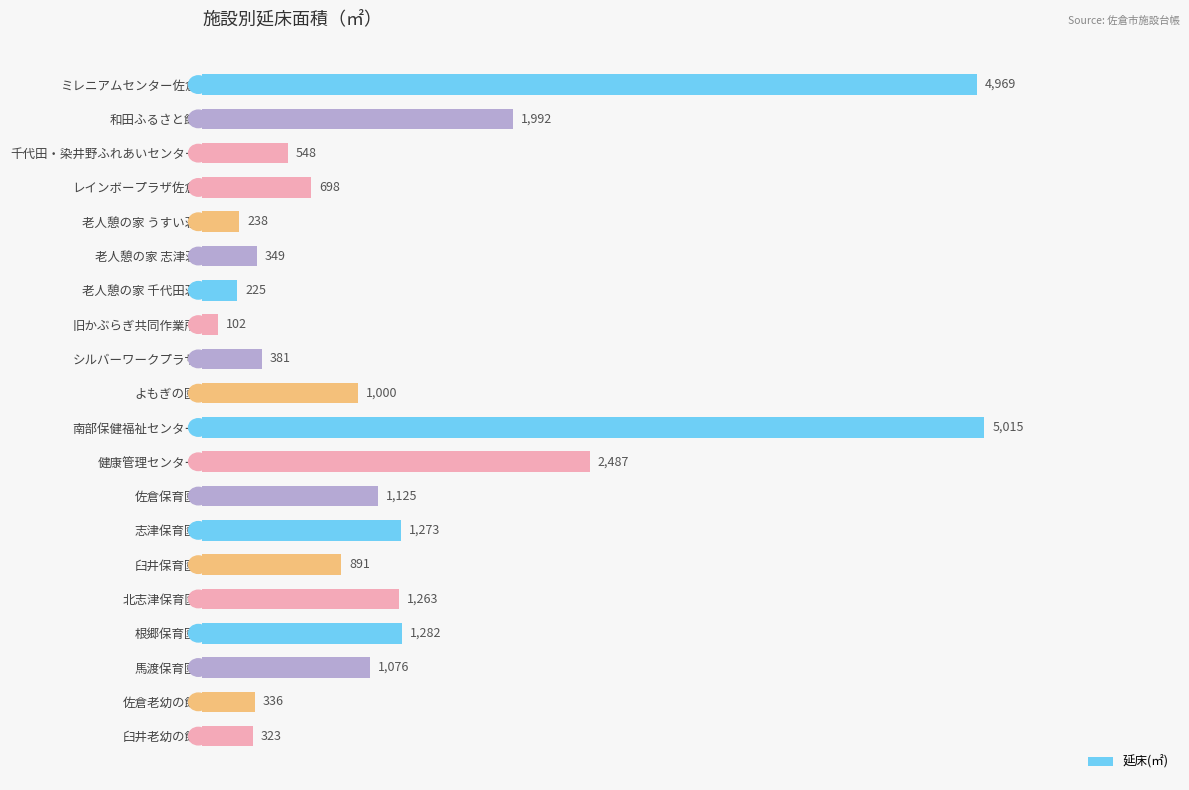

What is the change in value from よもぎの園 to 臼井老幼の館?

-677